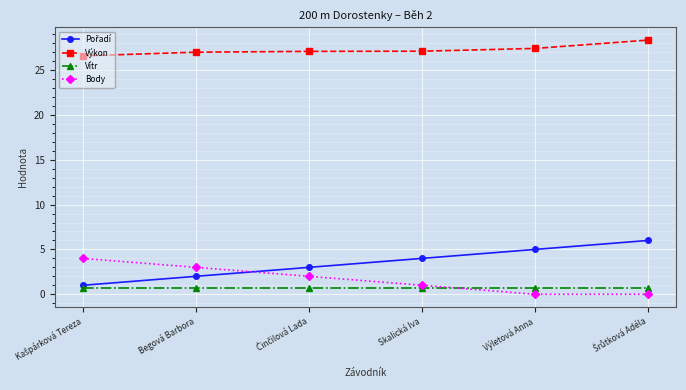

Read the Výkon value at Skalická Iva.

27.1